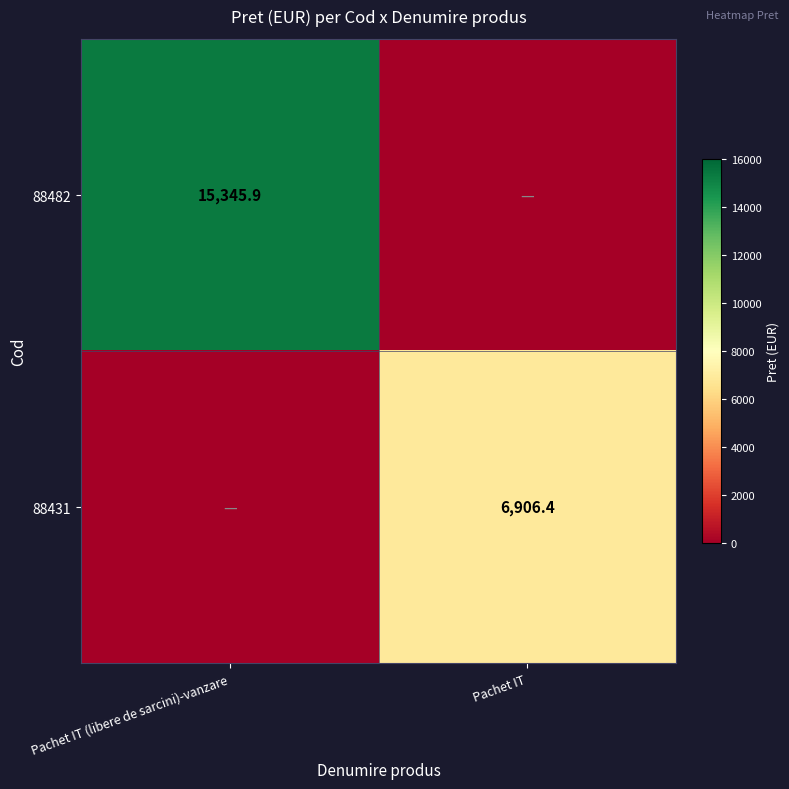

Is the value of 88482 at Pachet IT (libere de sarcini)-vanzare greater than the value of 88431 at Pachet IT?

Yes